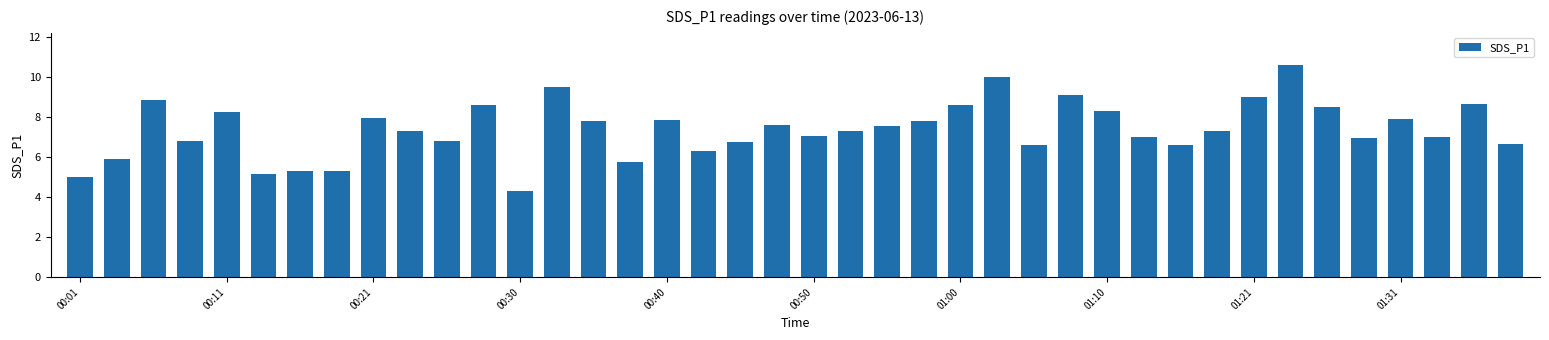

What is the average value?

7.4